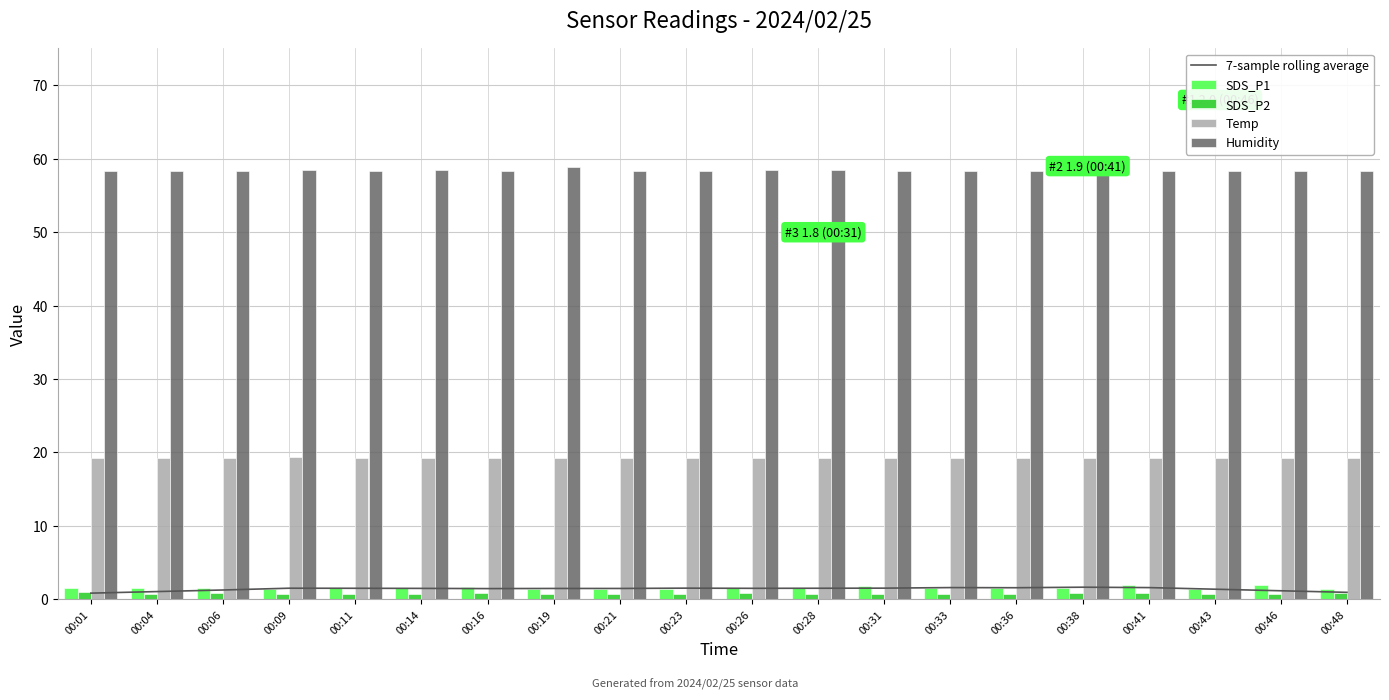

Are the bars grouped side by side (vs. stacked)?

Yes